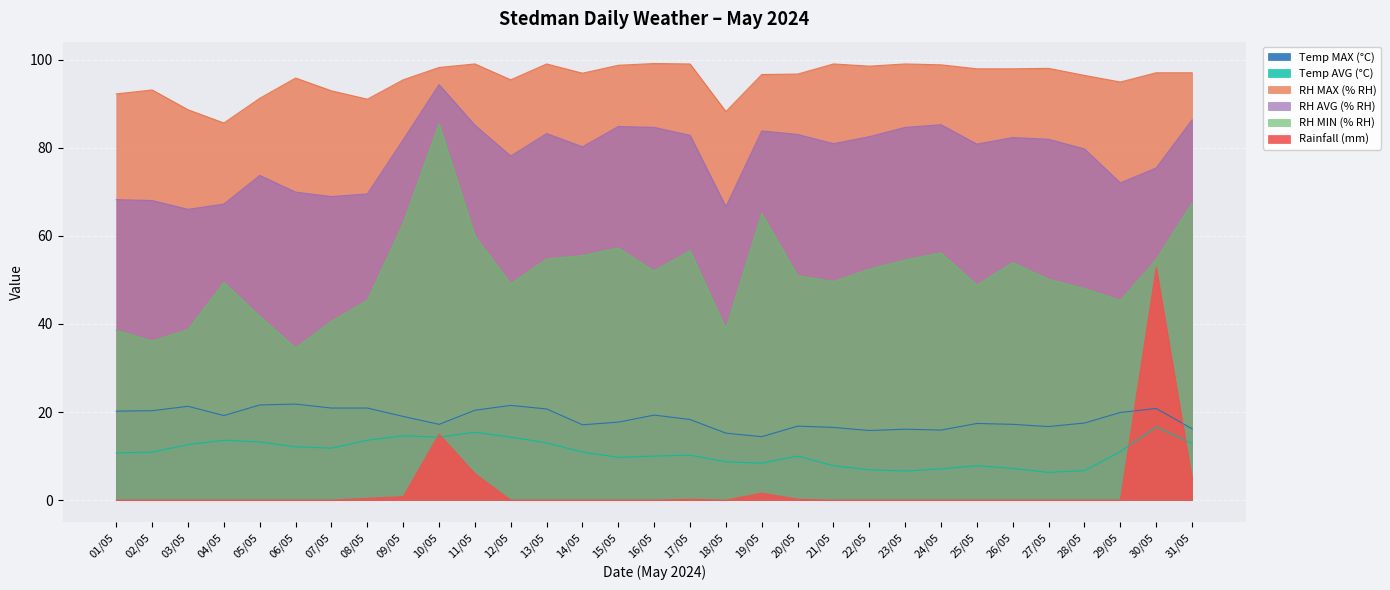

Where does the Temp AVG (°C) series first go above 10?

01/05